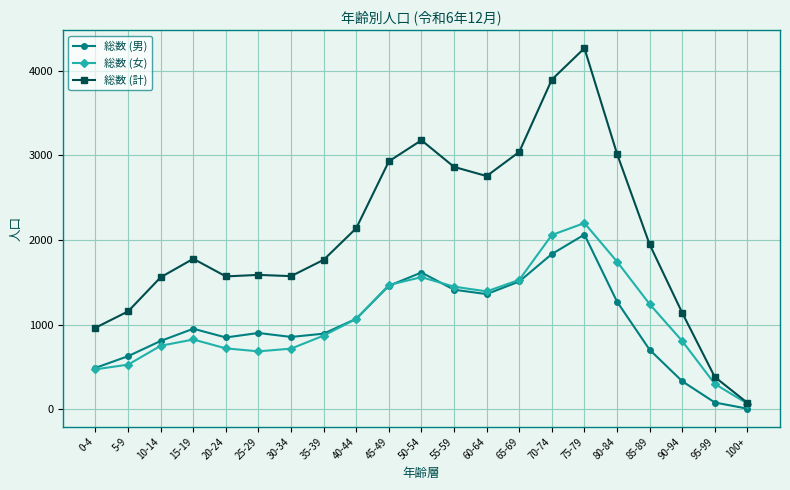

What is the spread (max minus min) of values at 20-24?

850